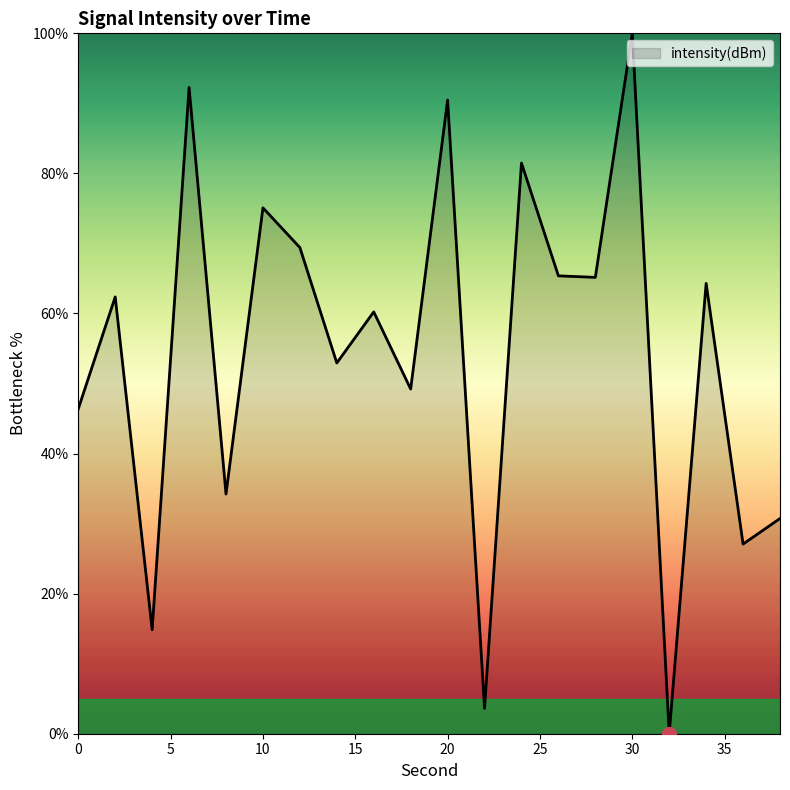

True or false: there are more than 2 points higher than both neighbors.

True